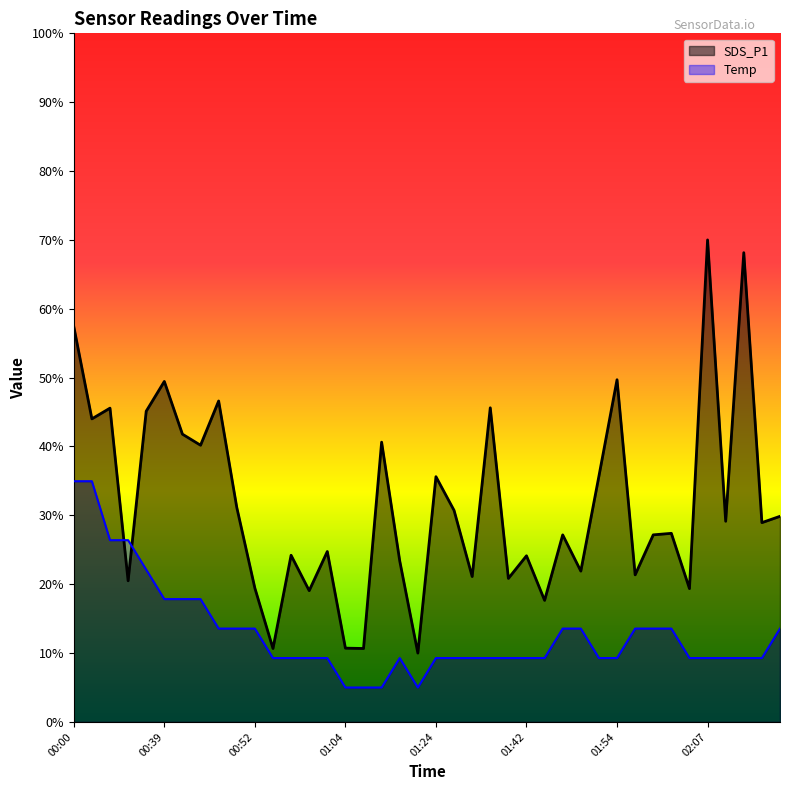

Reading left to right, transcribe all the data shown in this chart.

SDS_P1: 00:00=57.4	00:03=44.0	00:27=45.6	00:32=20.5	00:37=45.1	00:39=49.4	00:42=41.8	00:44=40.2	00:47=46.6	00:49=31.2	00:52=19.4	00:54=10.7	00:56=24.2	00:59=19.1	01:01=24.7	01:04=10.7	01:06=10.7	01:09=40.6	01:11=23.4	01:14=10.0	01:24=35.6	01:27=30.7	01:32=21.1	01:34=45.6	01:39=20.8	01:42=24.1	01:44=17.7	01:47=27.2	01:49=21.9	01:52=35.7	01:54=49.7	01:57=21.4	01:59=27.2	02:02=27.4	02:04=19.4	02:07=70.0	02:17=29.1	02:18=68.1	02:20=28.9	02:23=29.9
Temp: 00:00=35.0	00:03=35.0	00:27=26.4	00:32=26.4	00:37=22.1	00:39=17.8	00:42=17.8	00:44=17.8	00:47=13.6	00:49=13.6	00:52=13.6	00:54=9.3	00:56=9.3	00:59=9.3	01:01=9.3	01:04=5.0	01:06=5.0	01:09=5.0	01:11=9.3	01:14=5.0	01:24=9.3	01:27=9.3	01:32=9.3	01:34=9.3	01:39=9.3	01:42=9.3	01:44=9.3	01:47=13.6	01:49=13.6	01:52=9.3	01:54=9.3	01:57=13.6	01:59=13.6	02:02=13.6	02:04=9.3	02:07=9.3	02:17=9.3	02:18=9.3	02:20=9.3	02:23=13.6